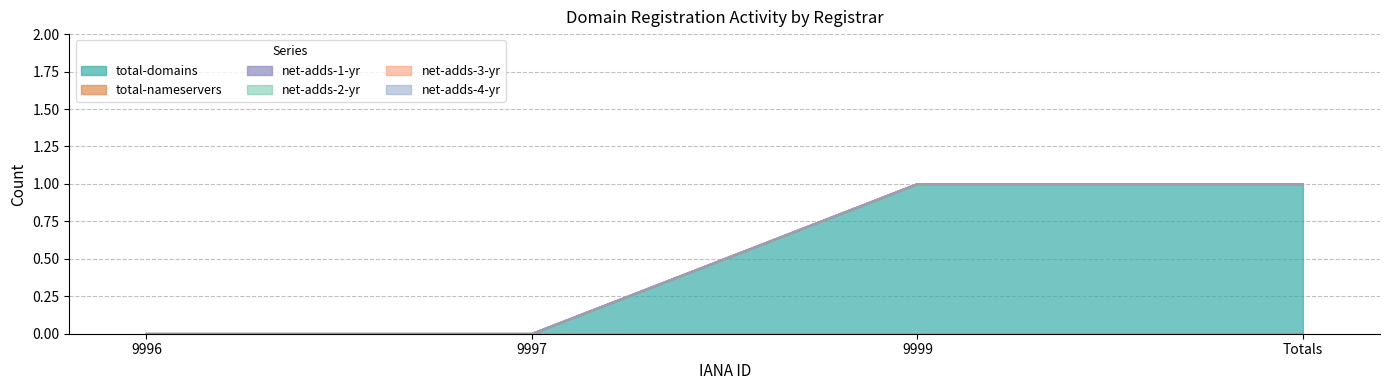

The value of net-adds-4-yr at 9999 is 0. True or false?

True